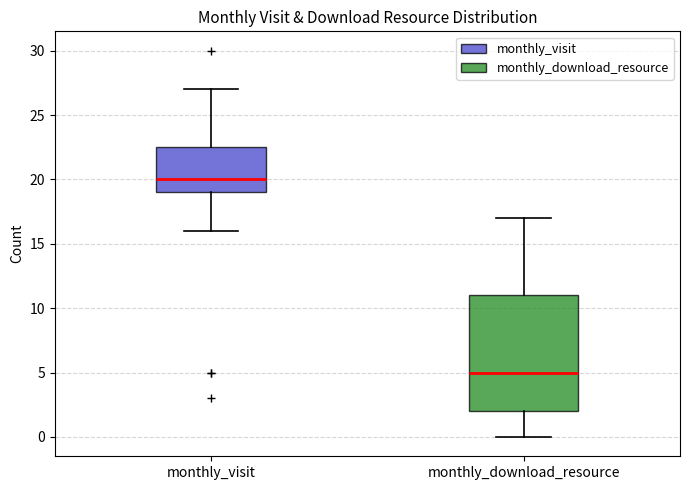

Reading left to right, read every box against the y-axis: the position of its median line, the range the box covers, and the ends of its whiskers. The values are not printed on the chart, so give them approximately, as read against the axis.

monthly_visit: median 20.0, box 19.0 to 22.5, whiskers 16.0 to 27.0
monthly_download_resource: median 5.0, box 2.0 to 11.0, whiskers 0.0 to 17.0